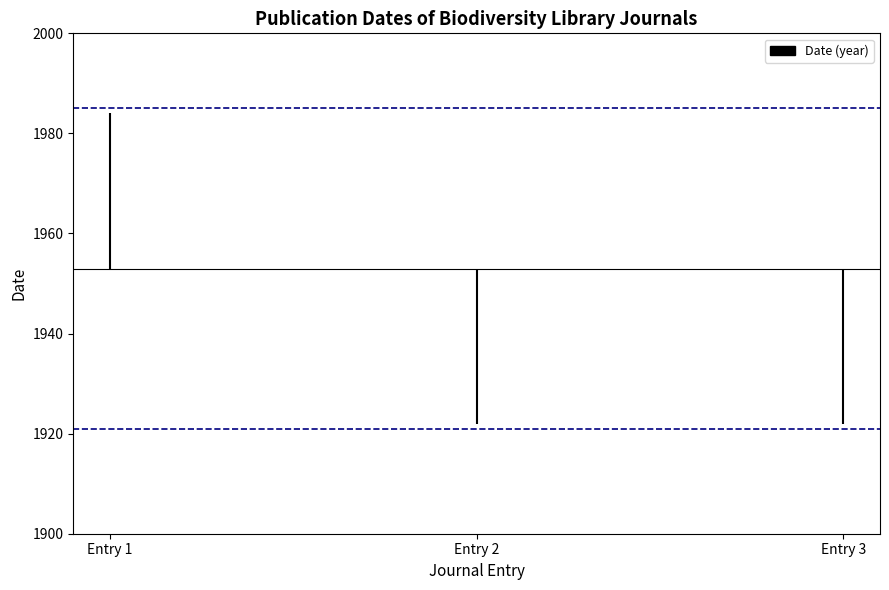

What is the total value across all series at Entry 1?

3906